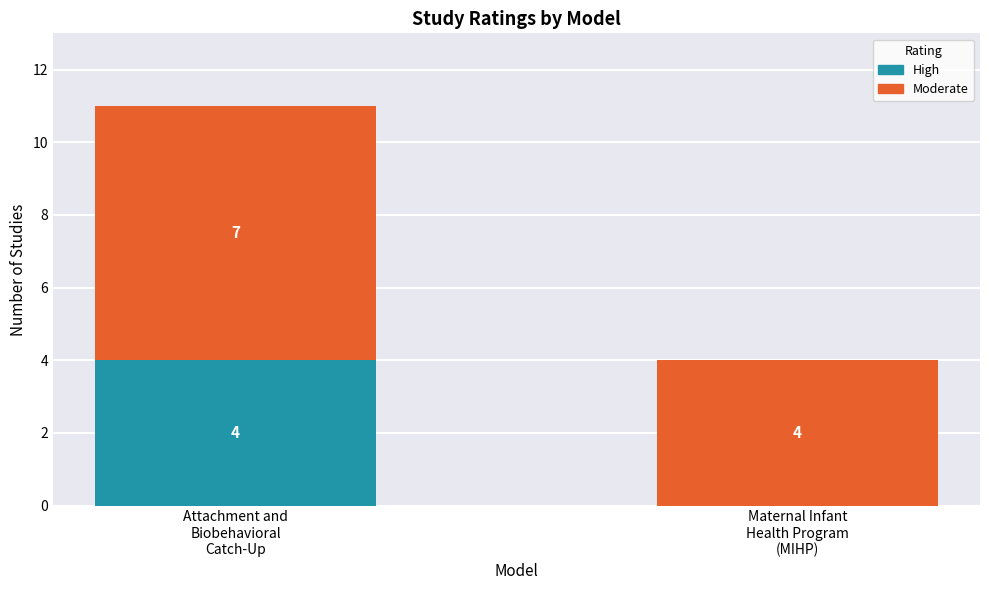

What is the sum of all High values?

4